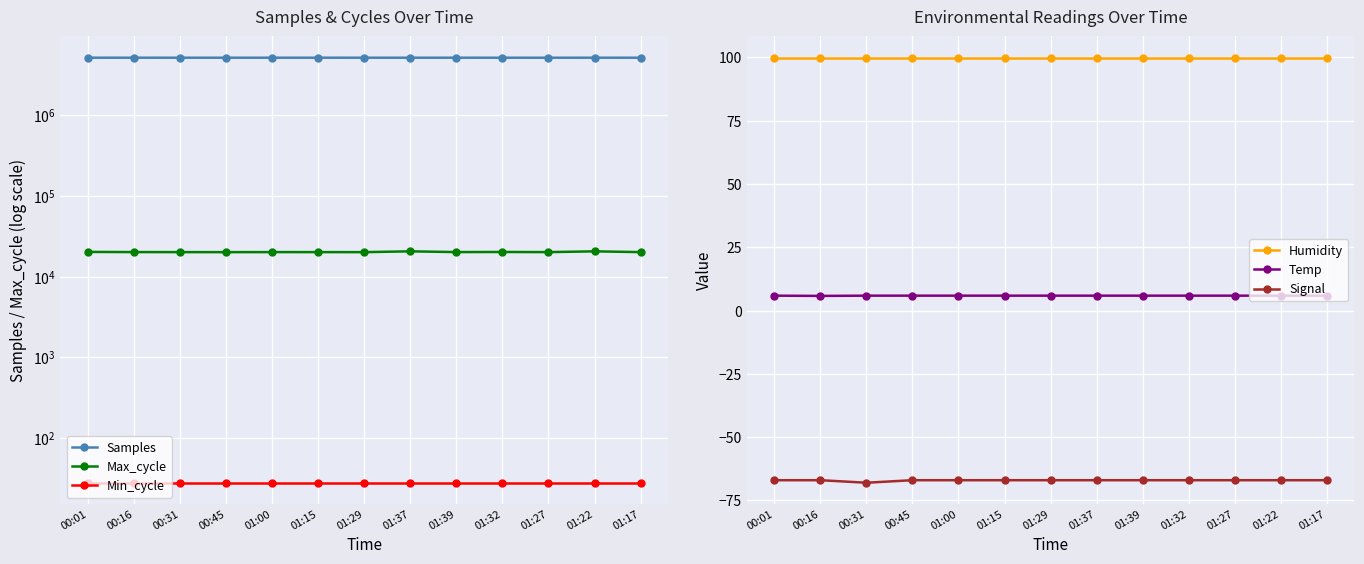

Between 01:15 and 00:01, which is larger?

00:01